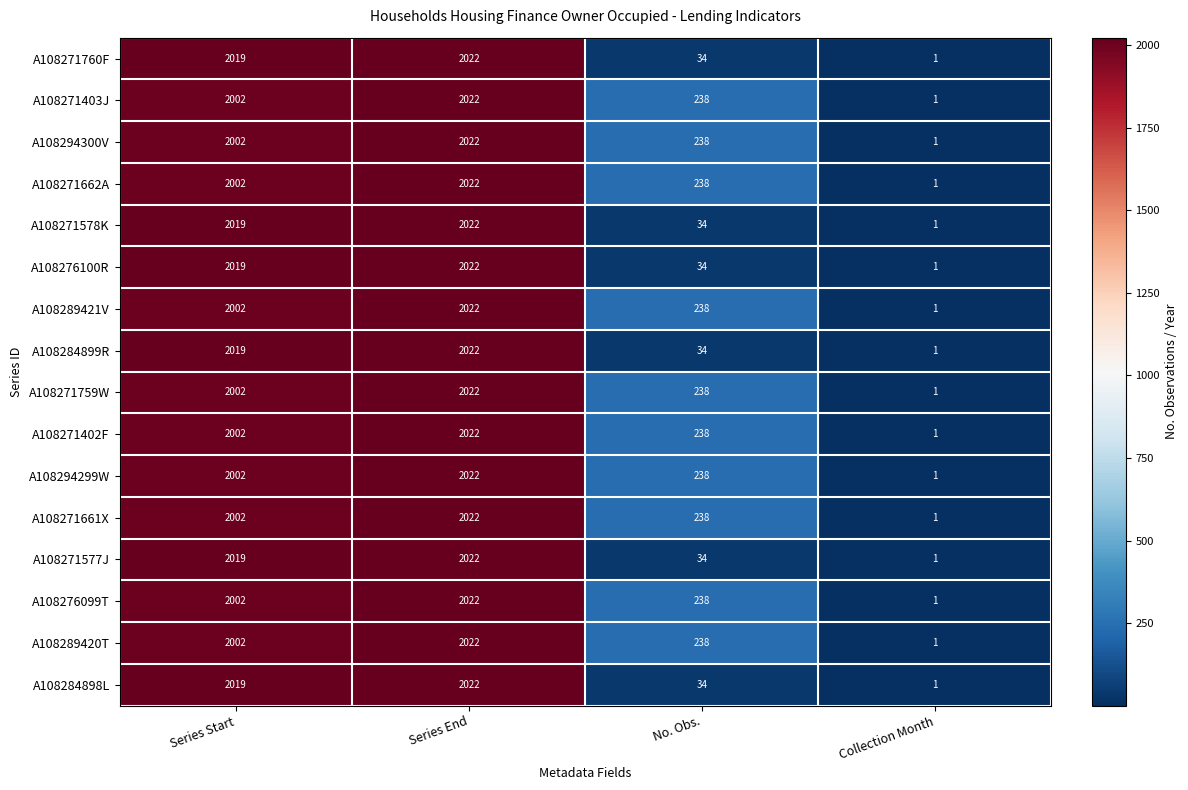

At which label is A108284899R closest to 1011?

No. Obs.